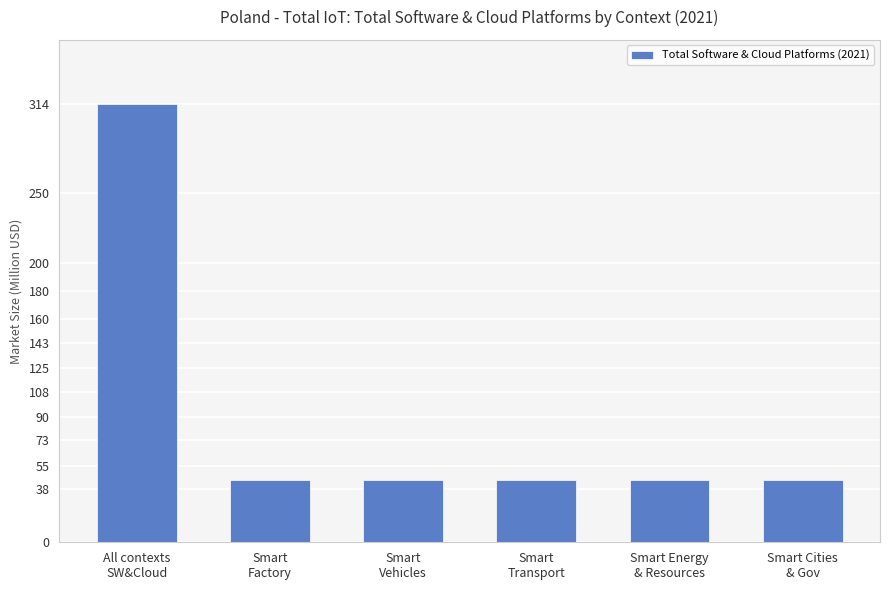

What is the value of the 4th bar from the left?

44.9